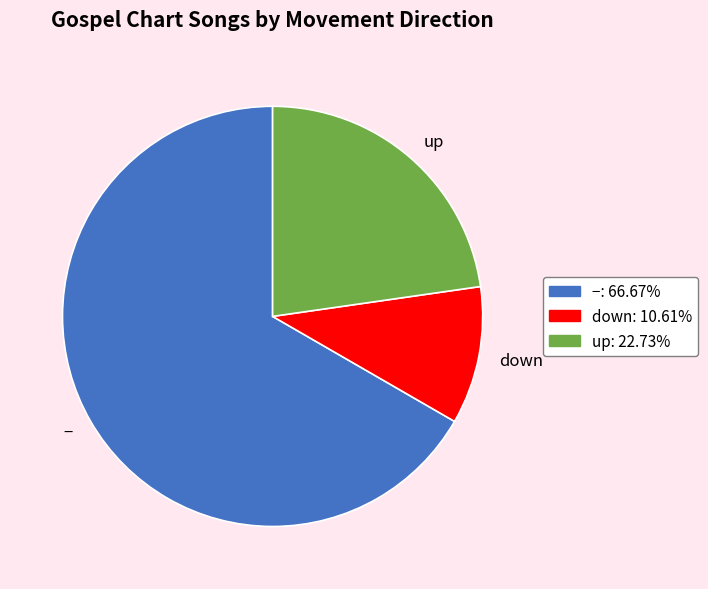

How many slices are in this pie chart?

3